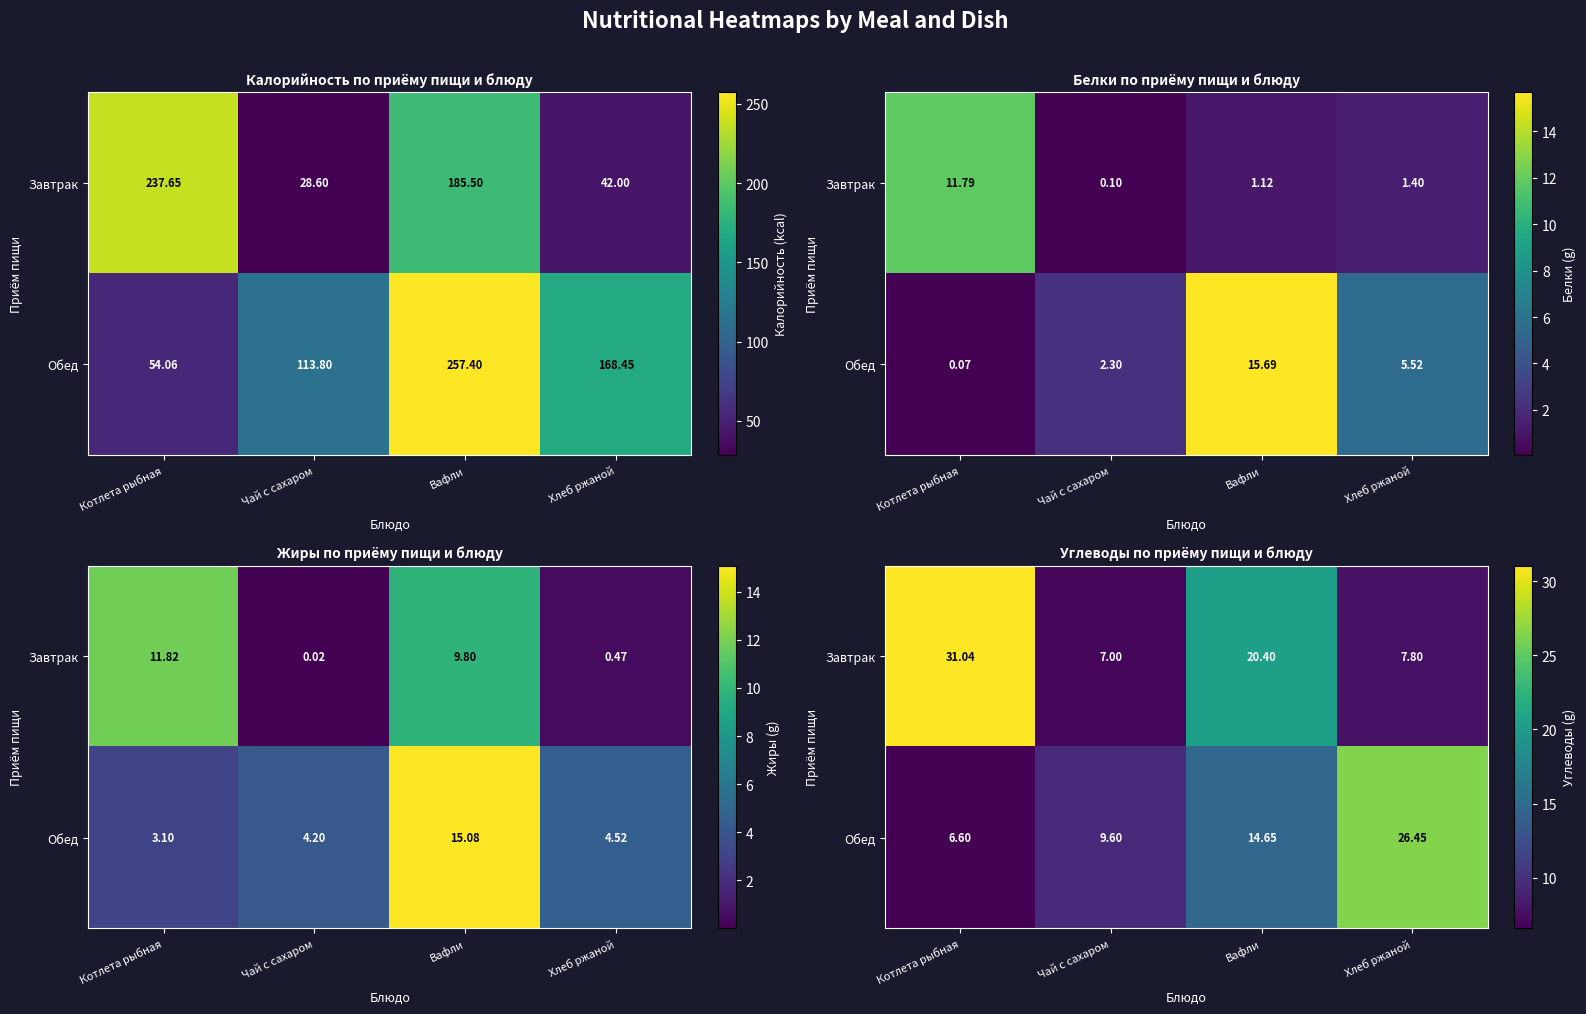

What value does the Завтрак series have at Хлеб ржаной?

7.8